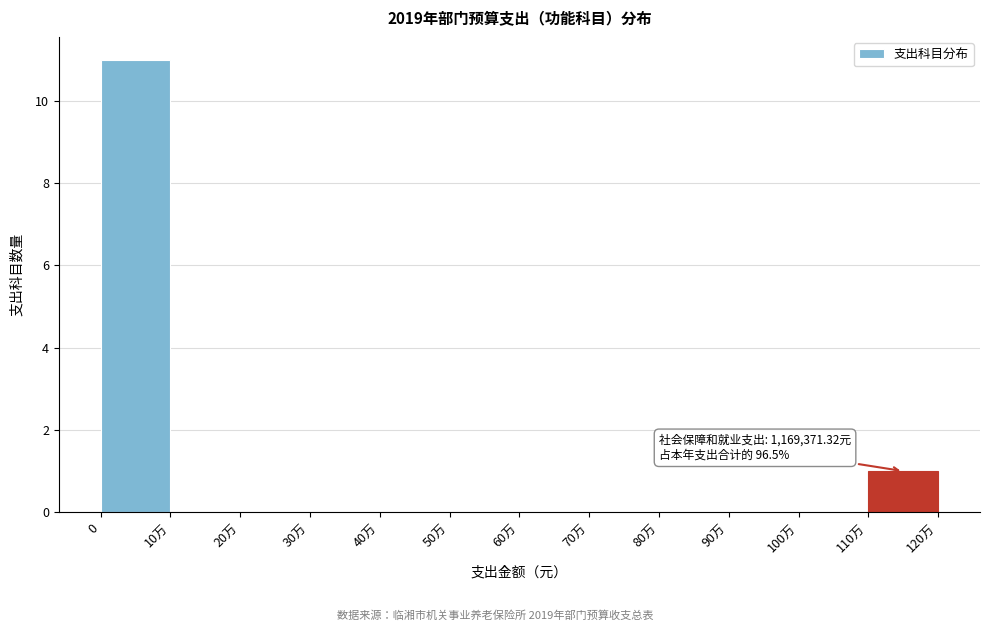

Reading left to right, what are all the values shown in this chart?

0=11	10万=0	20万=0	30万=0	40万=0	50万=0	60万=0	70万=0	80万=0	90万=0	100万=0	110万=1